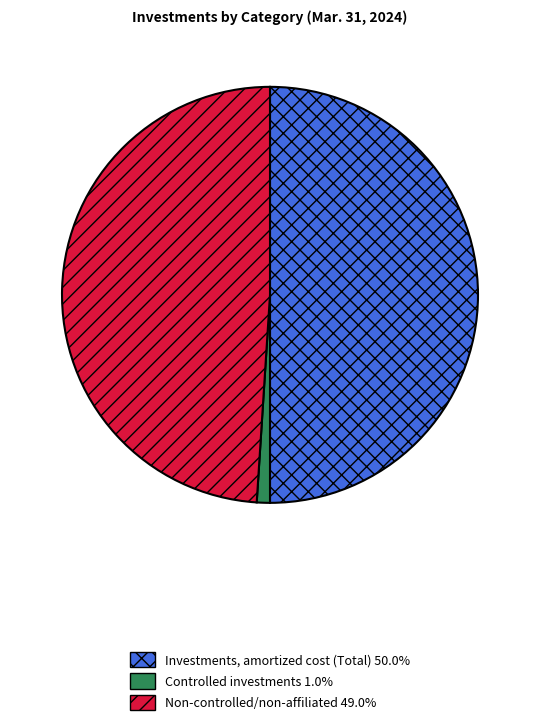

Does Non-controlled/non-affiliated 49.0% account for over 50% of the chart?

No